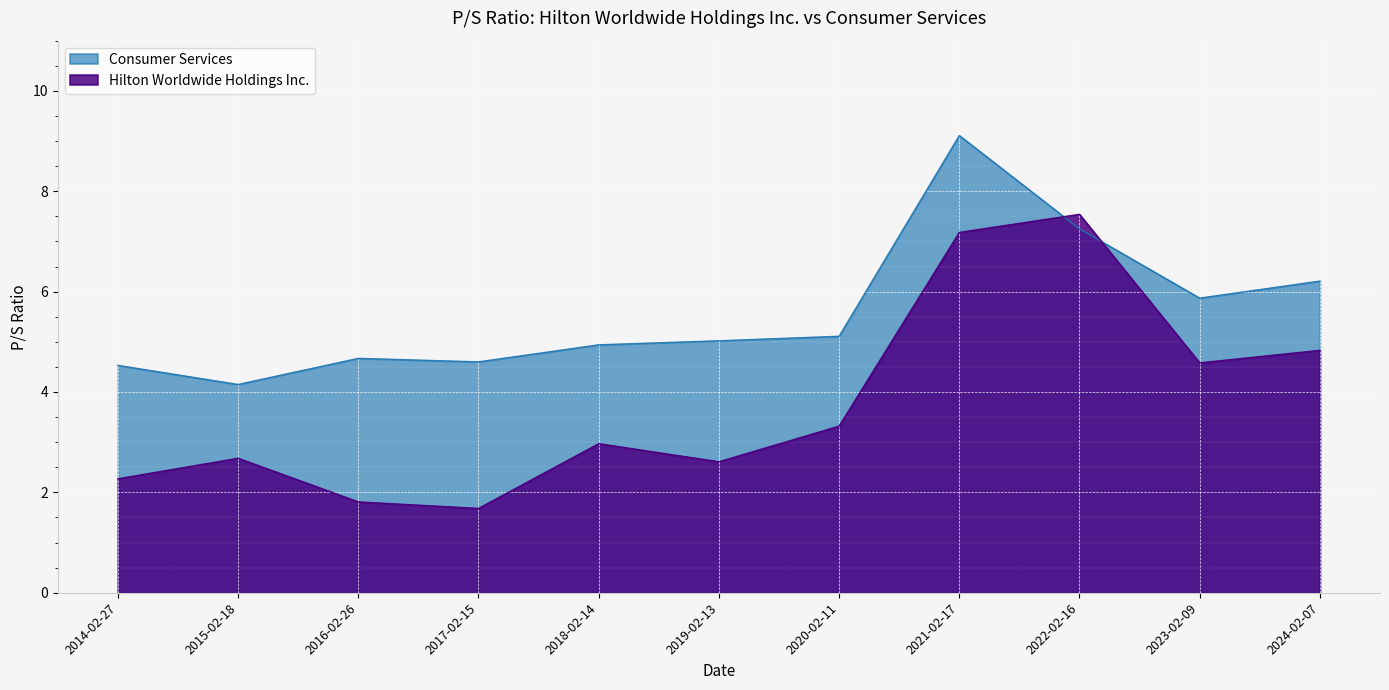

What are all the series names shown in the legend?

Consumer Services, Hilton Worldwide Holdings Inc.